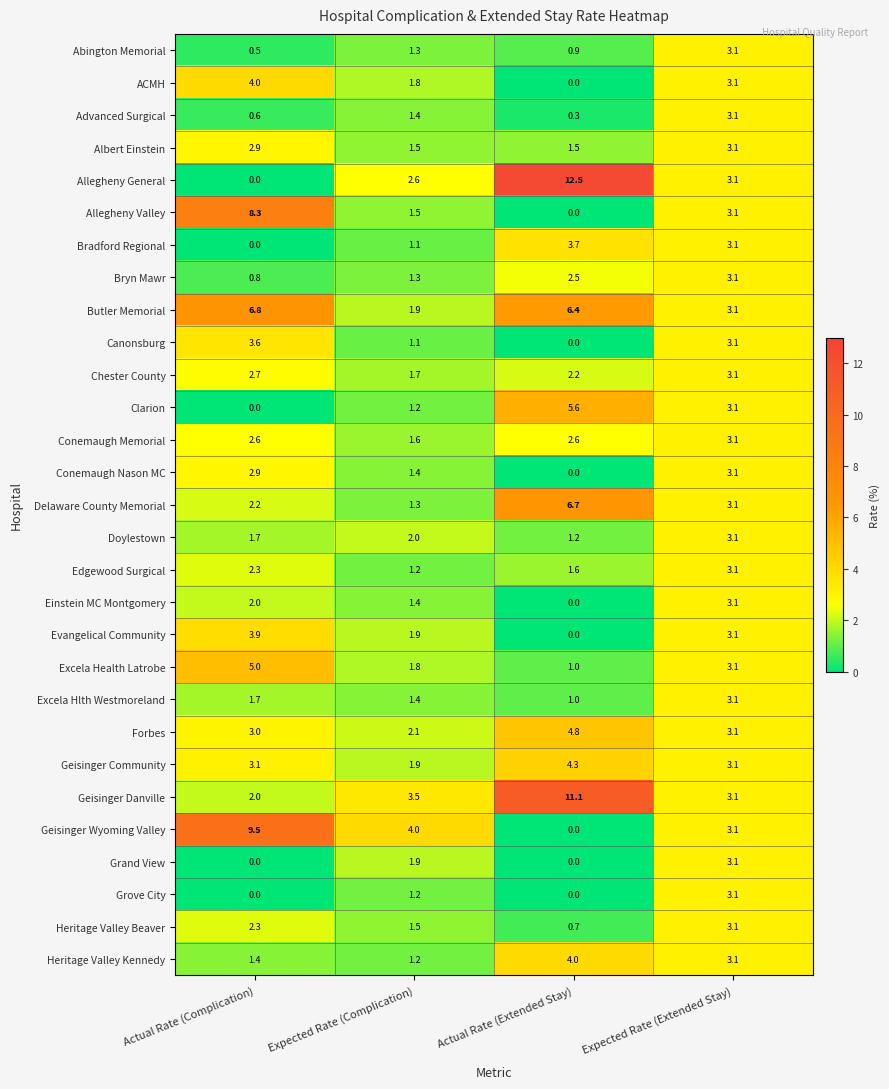

What is the greatest value displayed?

12.5